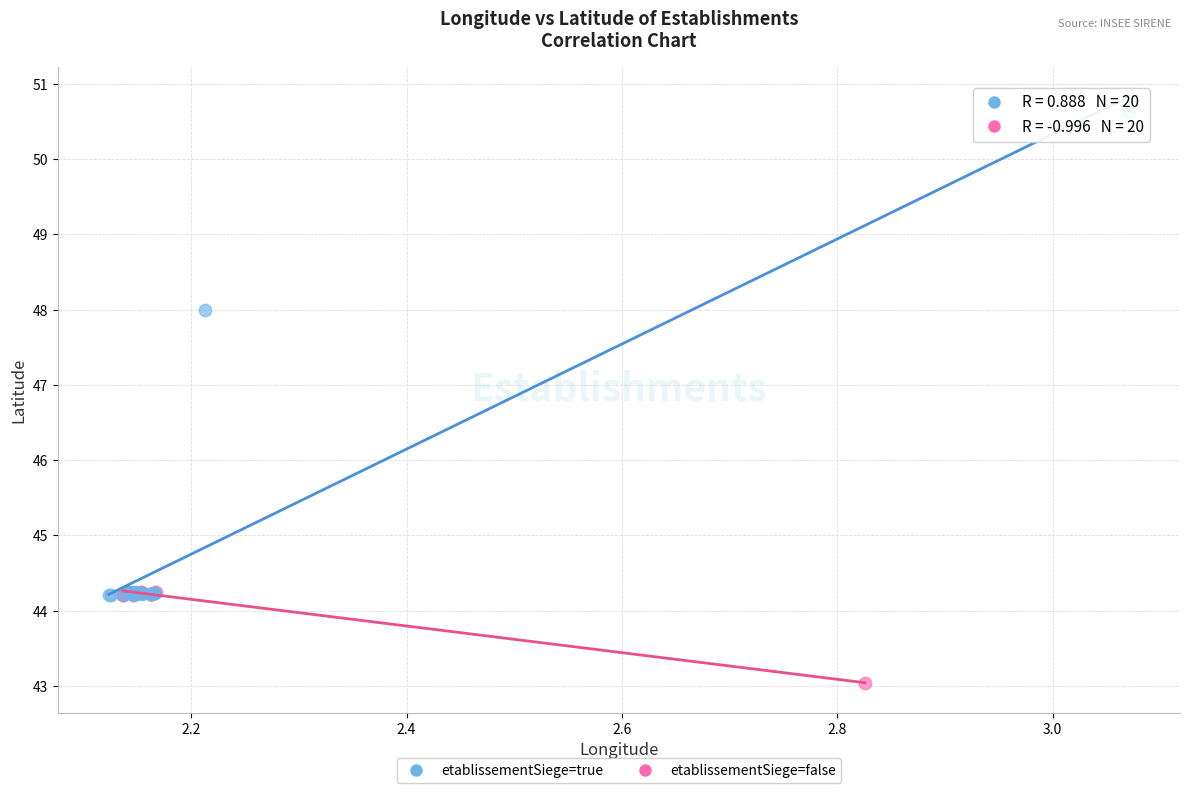

What are all the series names shown in the legend?

etablissementSiege=true, etablissementSiege=false